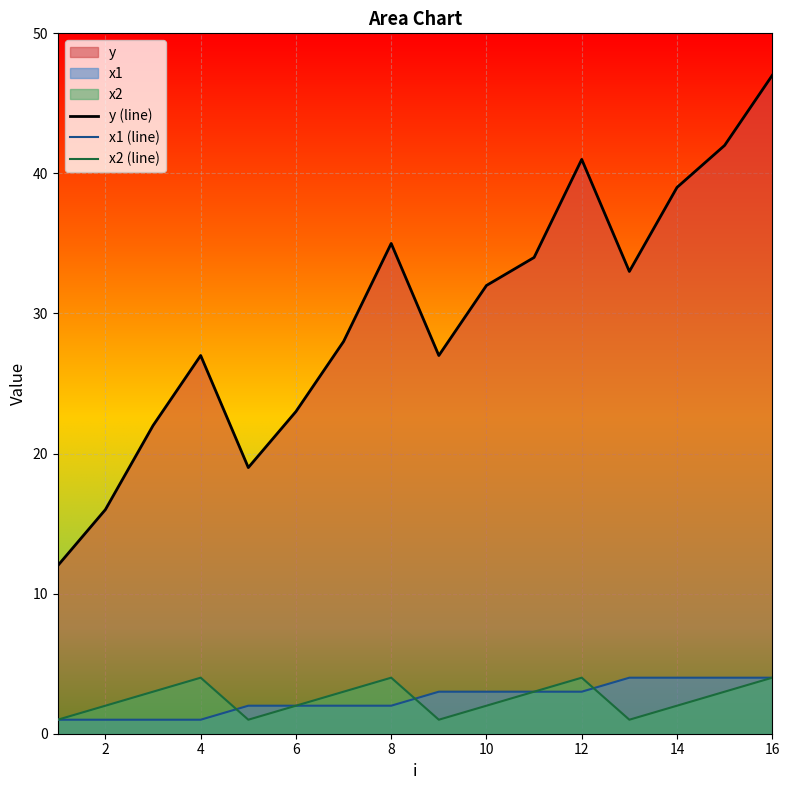

True or false: y (line) and x1 (line) intersect in this chart.

False